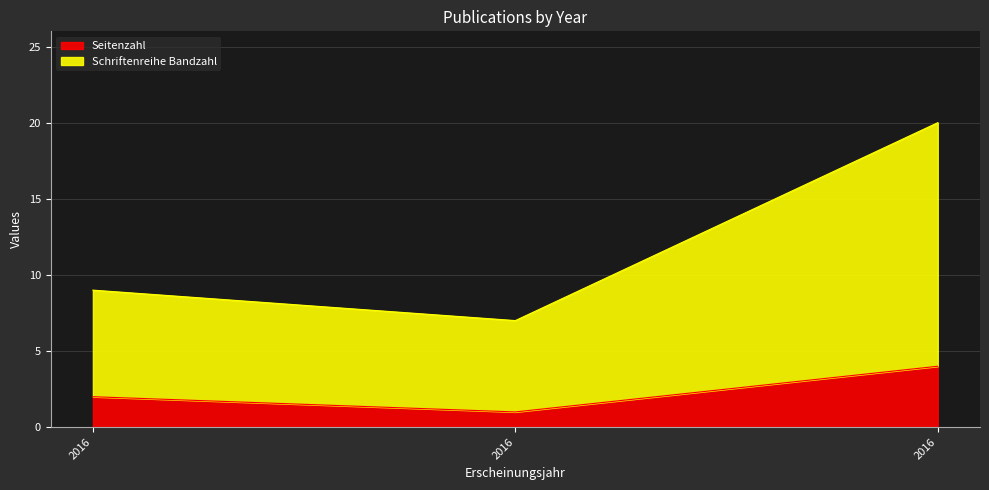

The value of Seitenzahl at 2016 is 6. True or false?

False